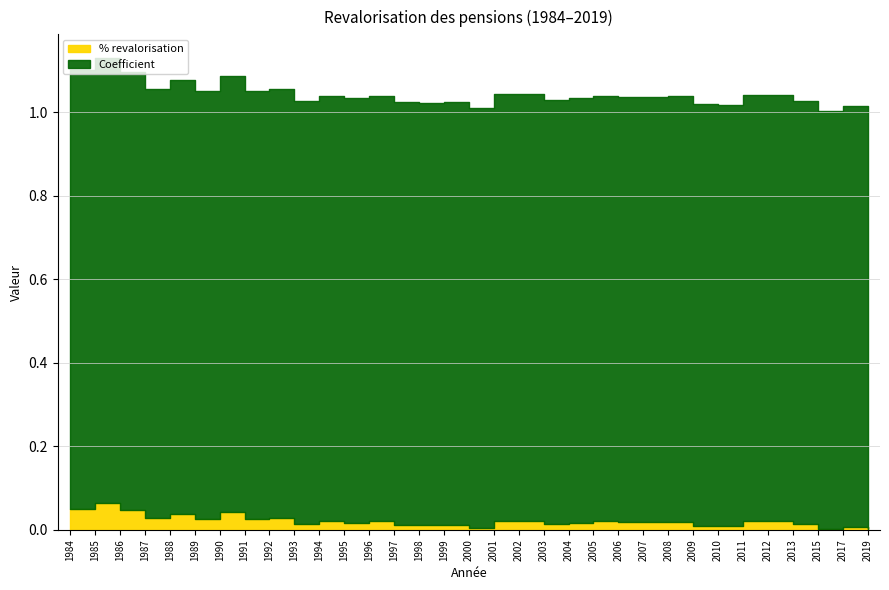

The % revalorisation series shows 0.0 at 1986. True or false?

True